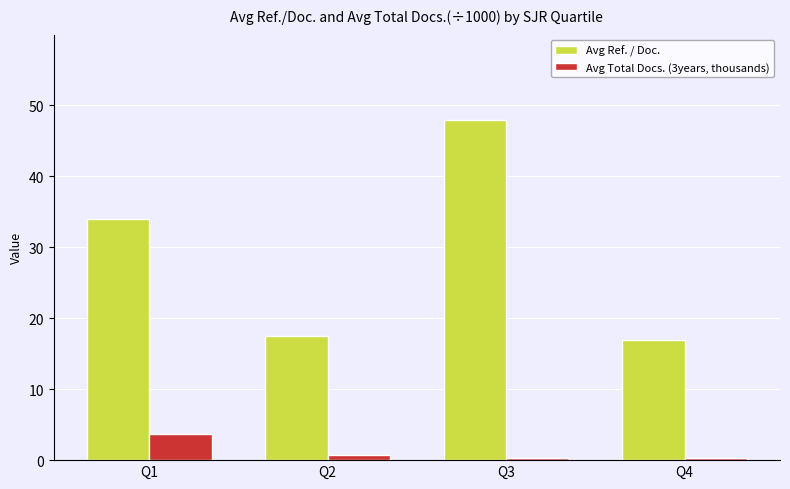

How many groups of bars are there?

4